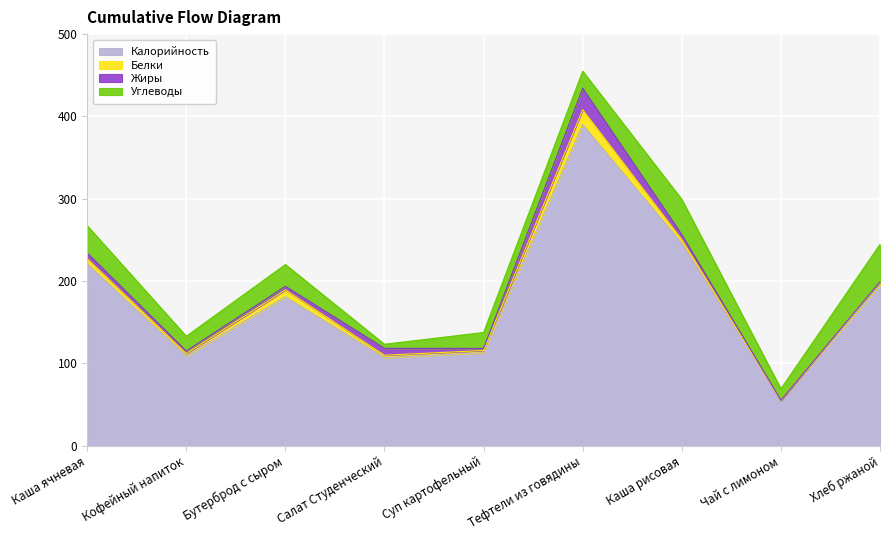

At which category is the sum across all series the highest?

Тефтели из говядины